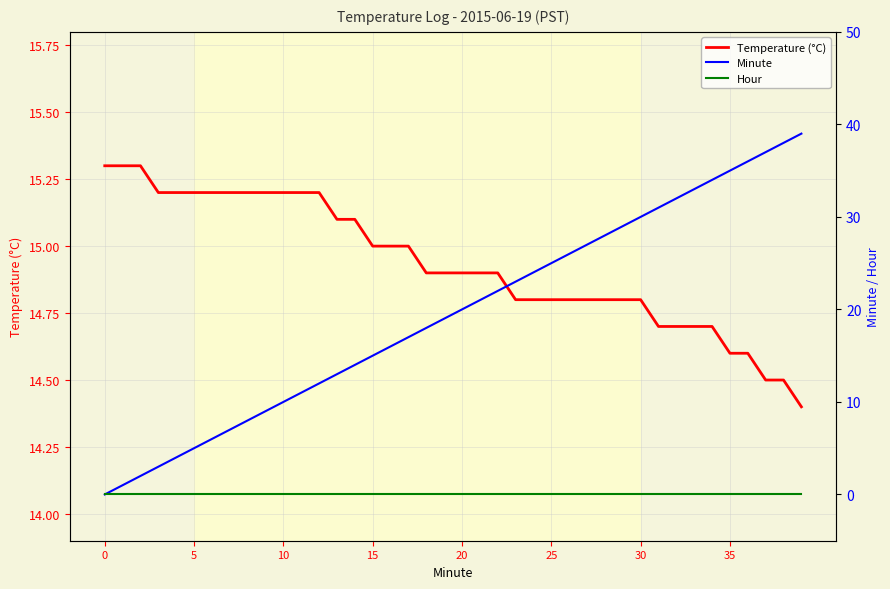

True or false: Hour has more than 1 interior local peaks.

False